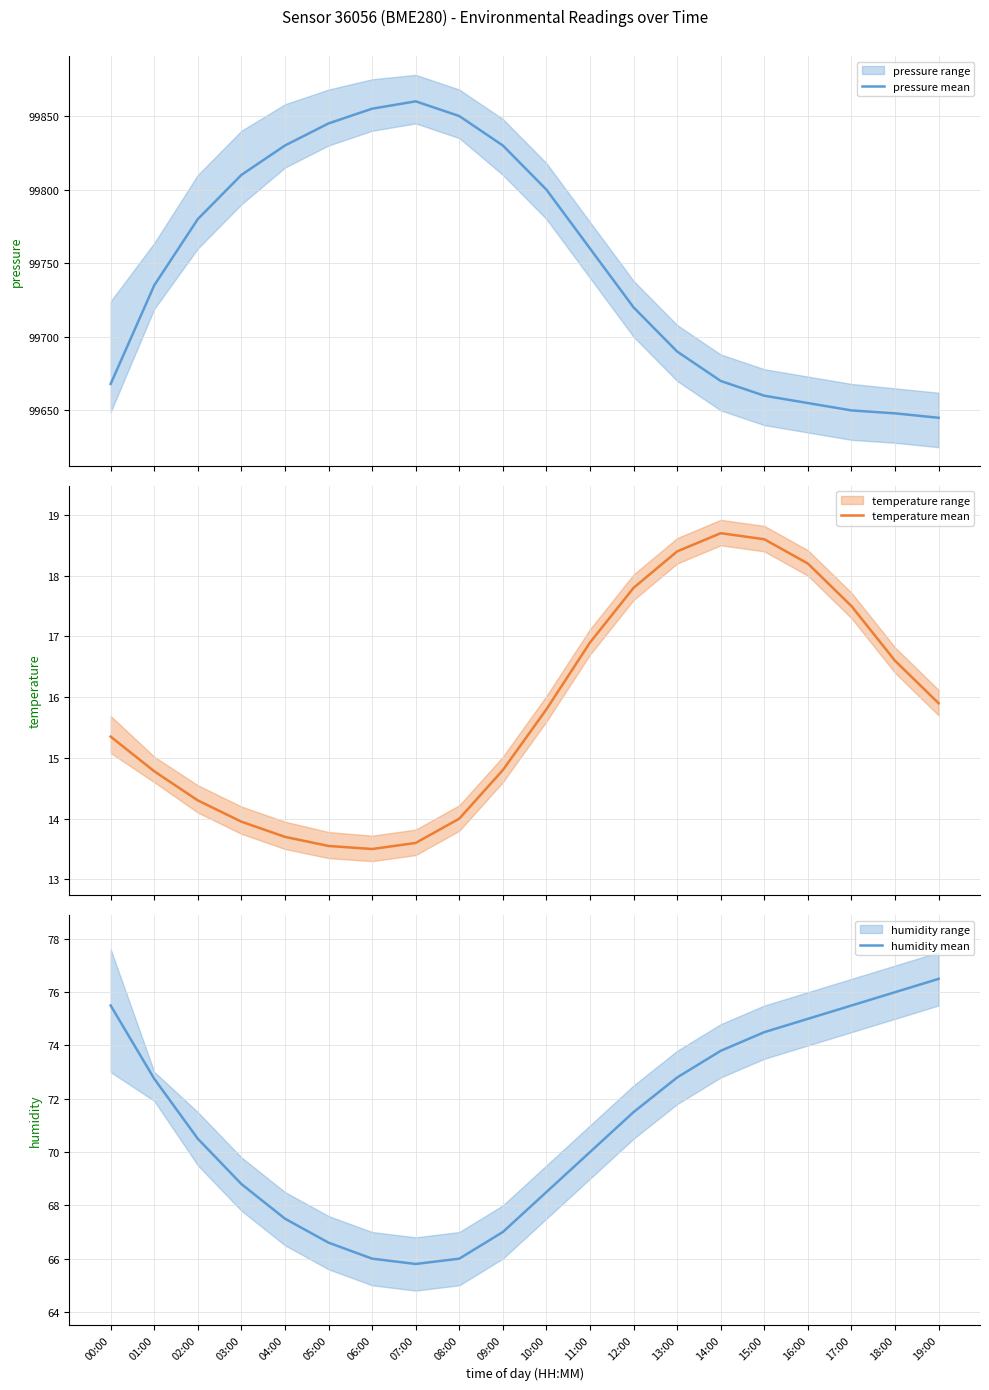

Rank the series at 17:00 from lowest to highest value.

temperature mean, humidity mean, pressure mean